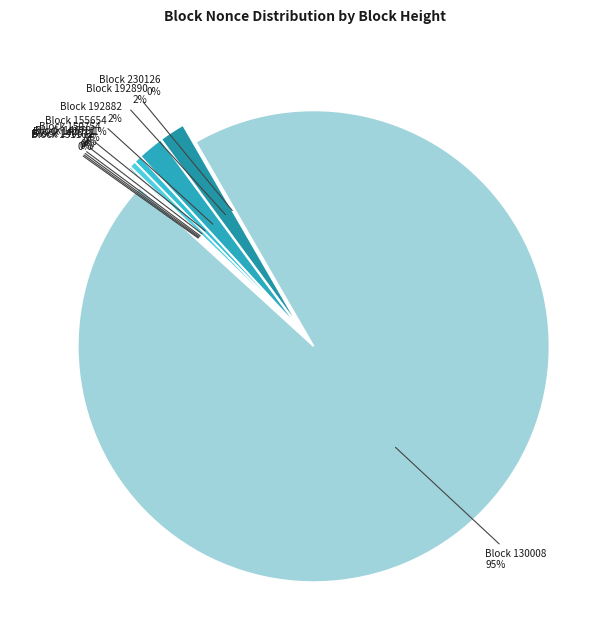

Count the number of slices in the pie.

10